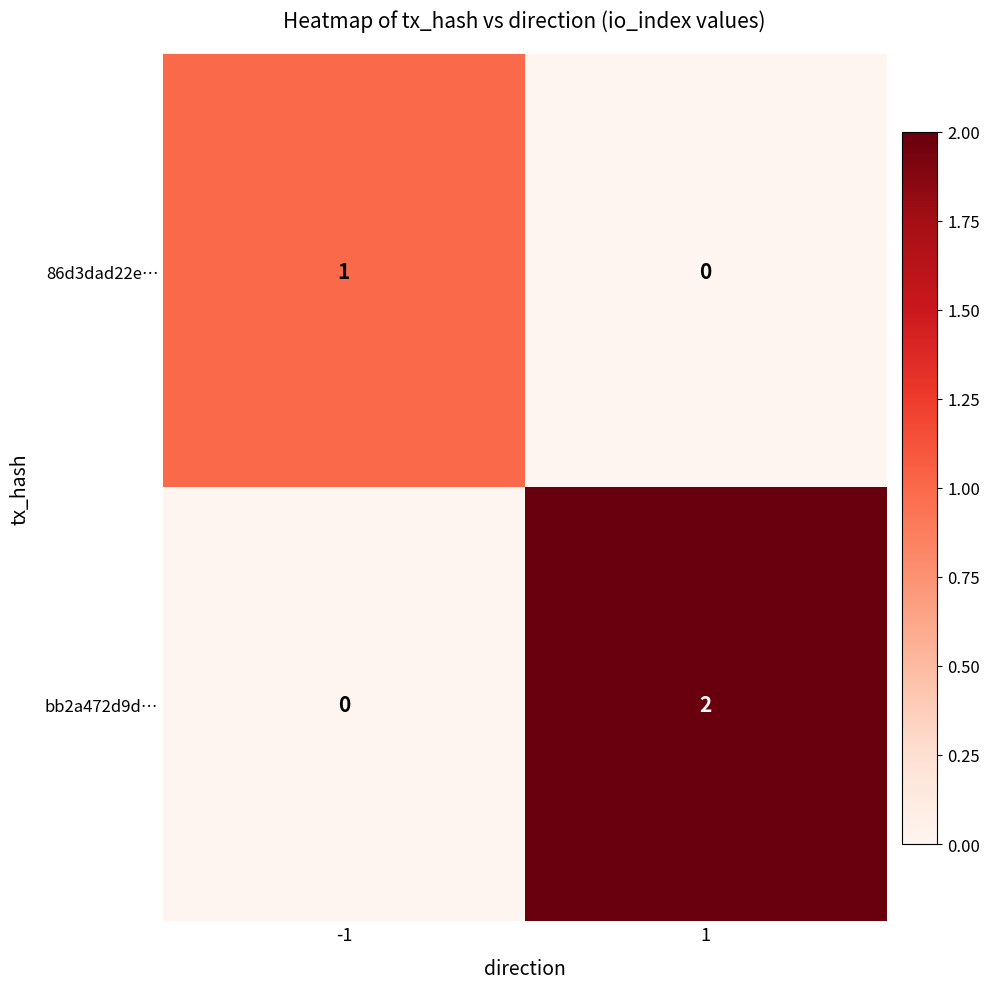

The value of bb2a472d9d… at 1 is 2. True or false?

True